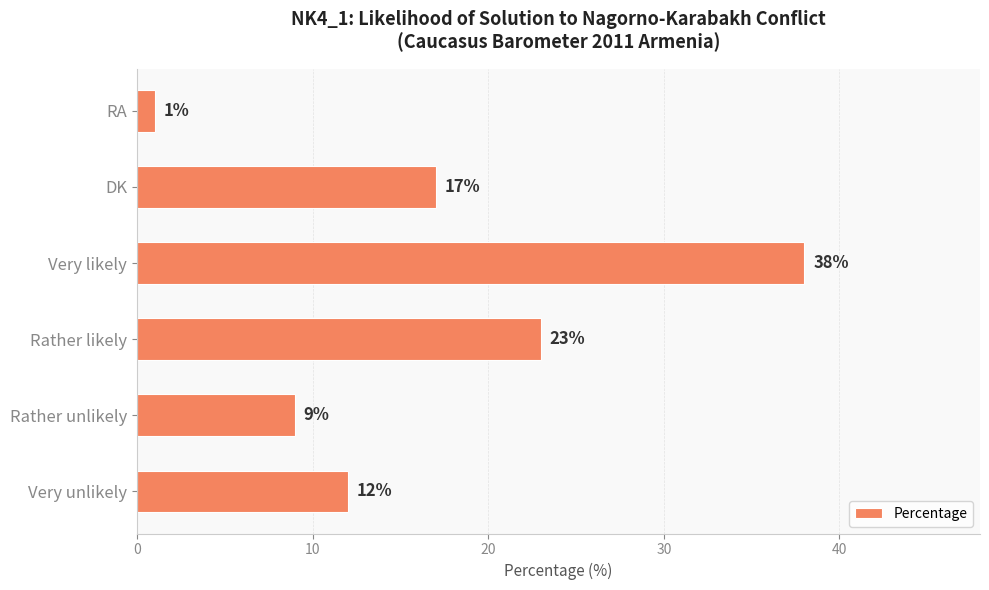

Read the value at Rather likely.

23